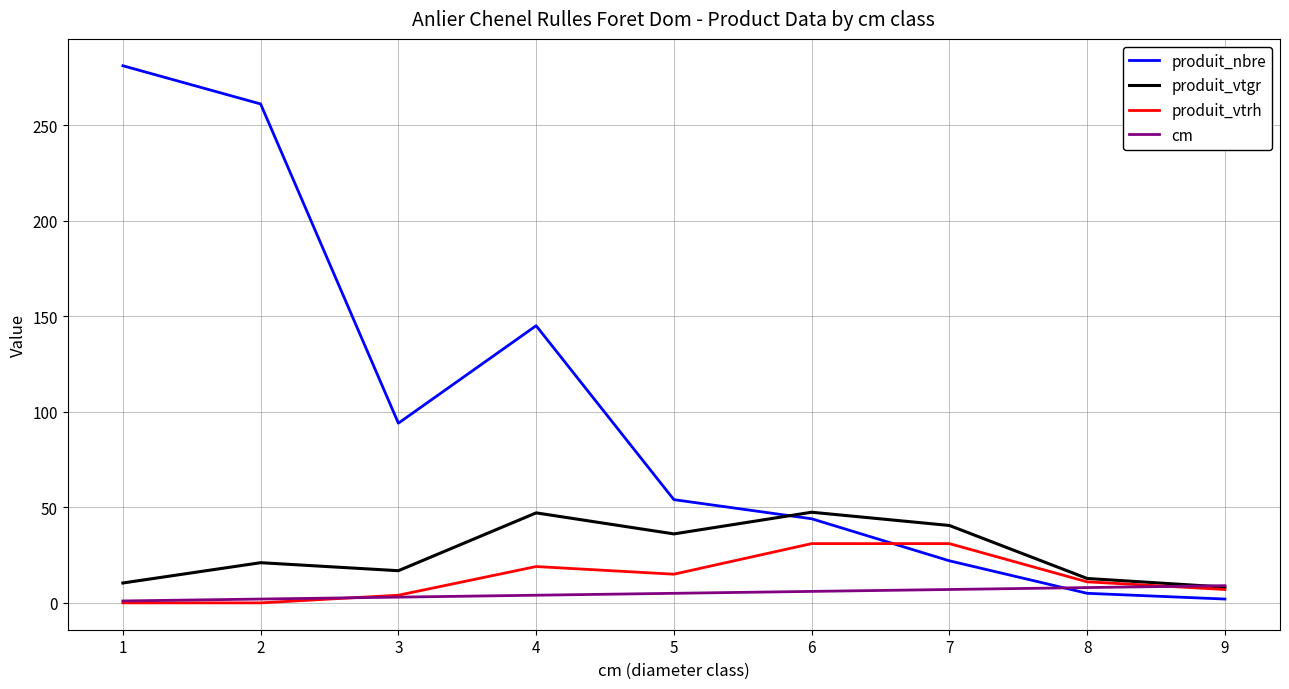

What is the approximate value of produit_vtrh at 7?

31.0